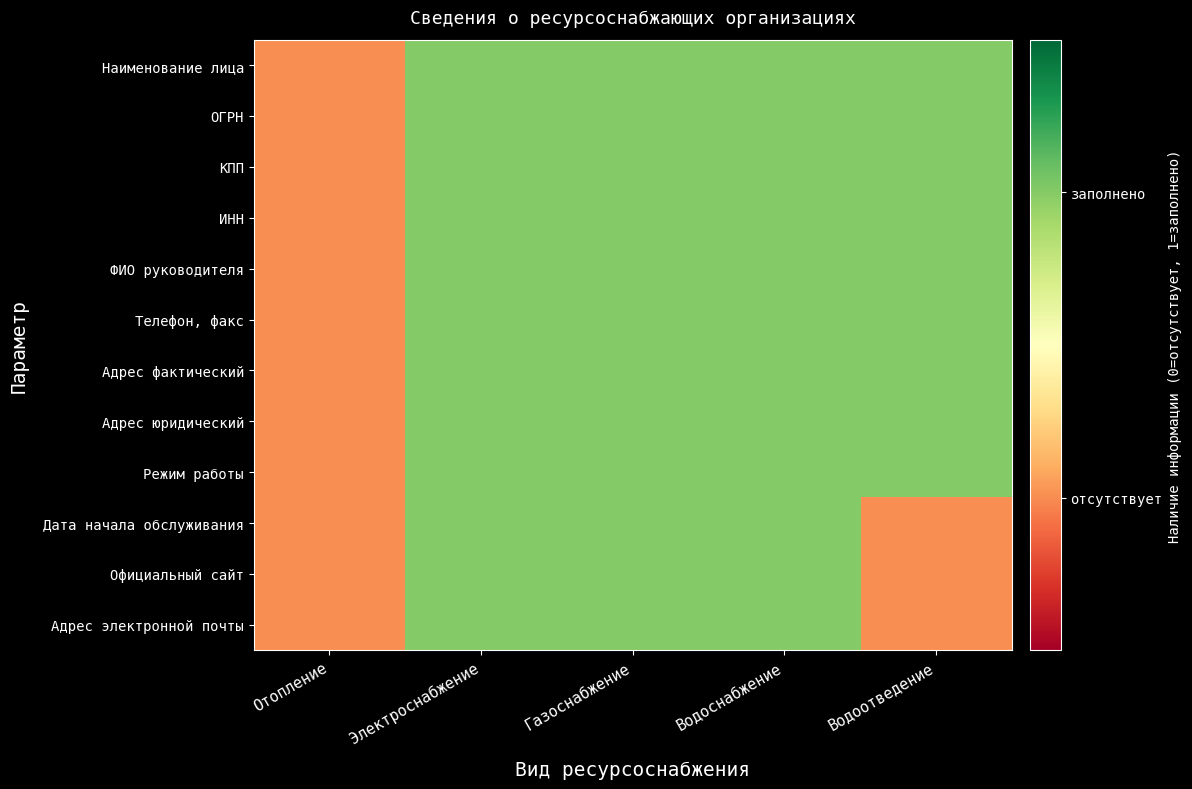

At Электроснабжение, list the series in order from smallest to largest.

Наименование лица, ОГРН, КПП, ИНН, ФИО руководителя, Телефон, факс, Адрес фактический, Адрес юридический, Режим работы, Дата начала обслуживания, Официальный сайт, Адрес электронной почты